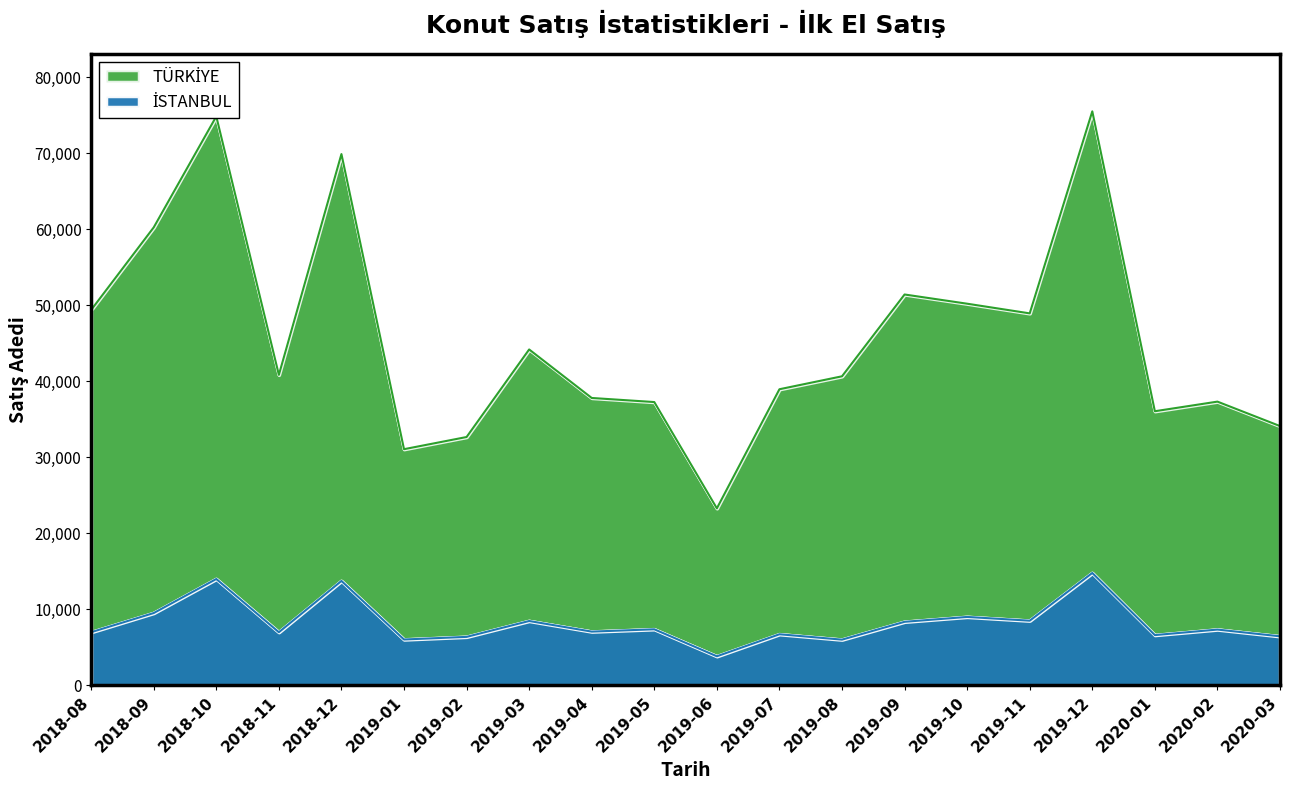

At which label does İSTANBUL reach its minimum?

2019-06